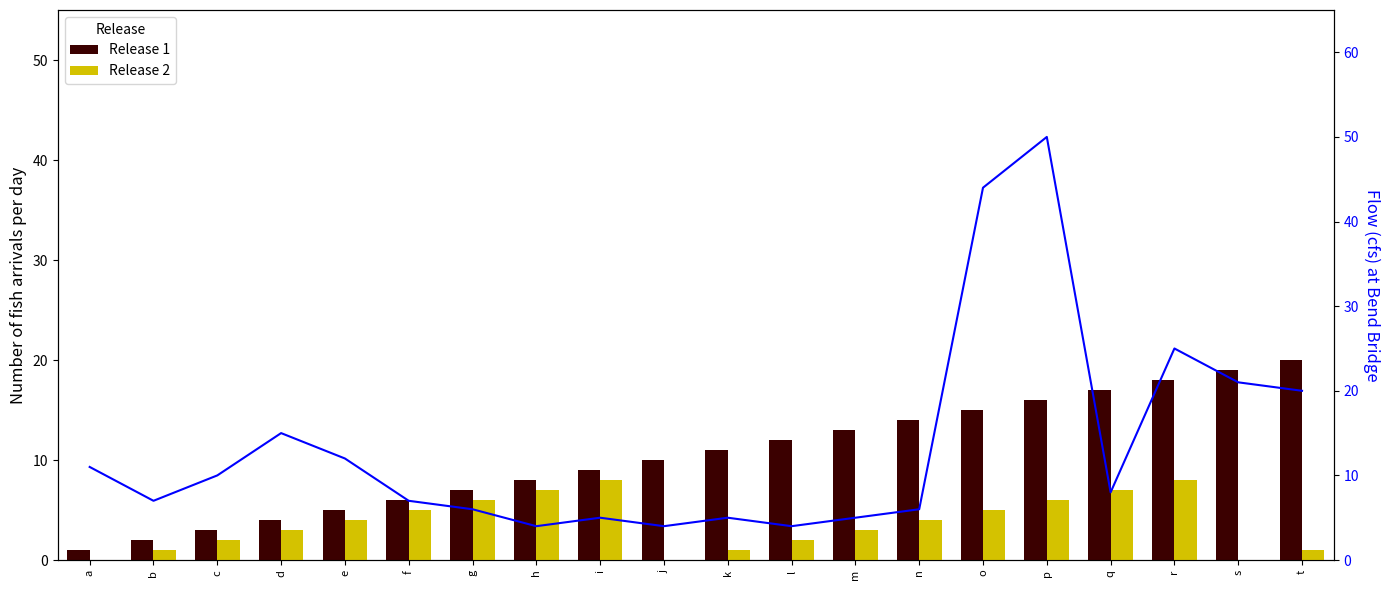

What is the value of the Flow line bar at the 7th from the left?

6